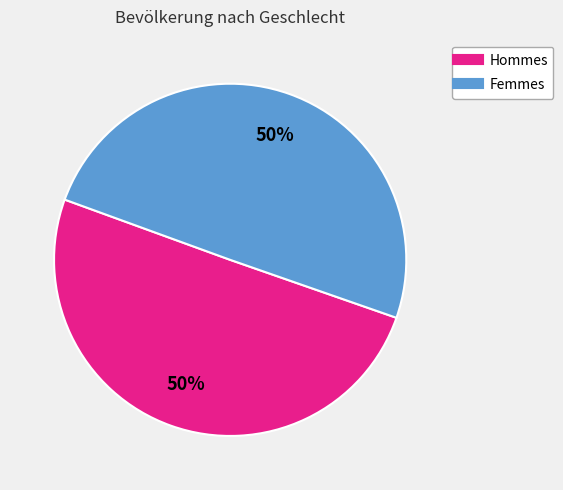

To the nearest percent, what is the average slice percentage?

50%